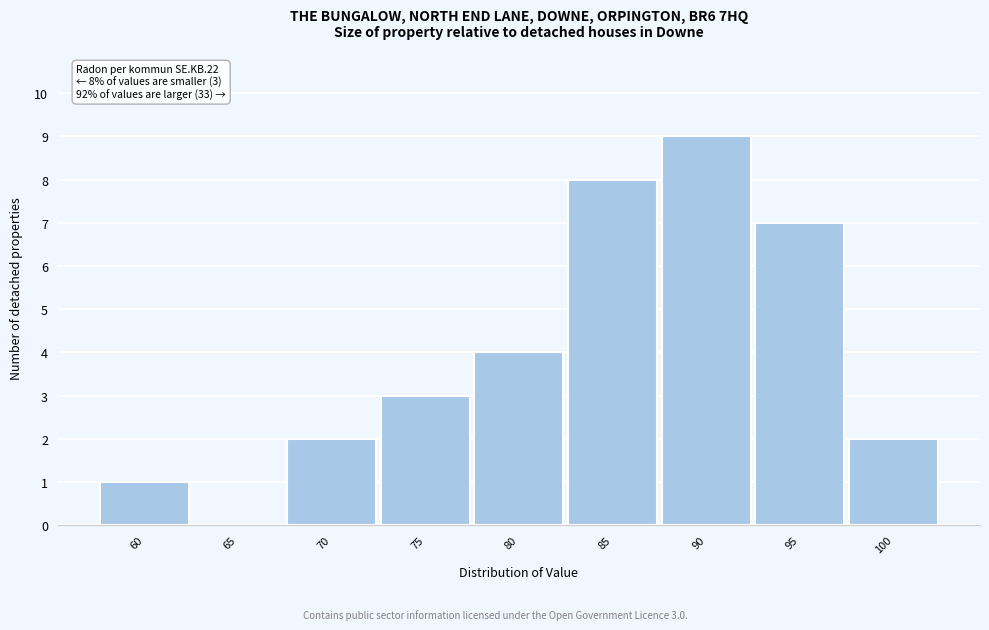

Reading left to right, extract all data points from this chart.

60=1	65=0	70=2	75=3	80=4	85=8	90=9	95=7	100=2